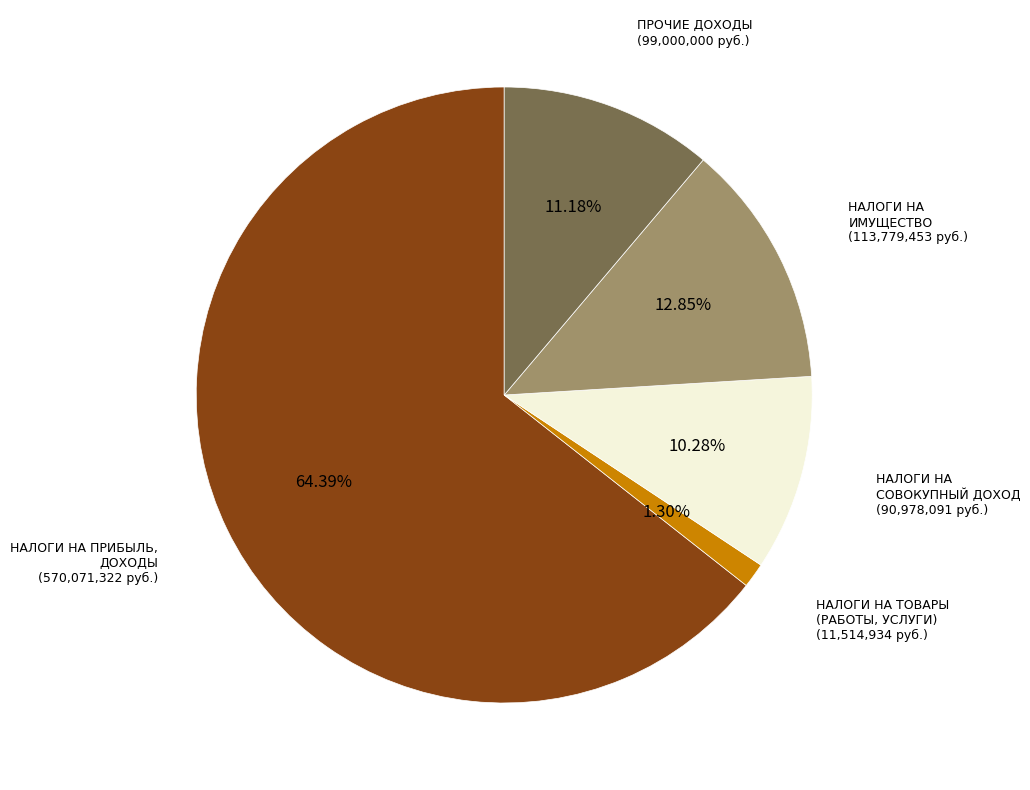

Is it true that НАЛОГИ НА ТОВАРЫ (РАБОТЫ, УСЛУГИ) is 11% of the pie?

False